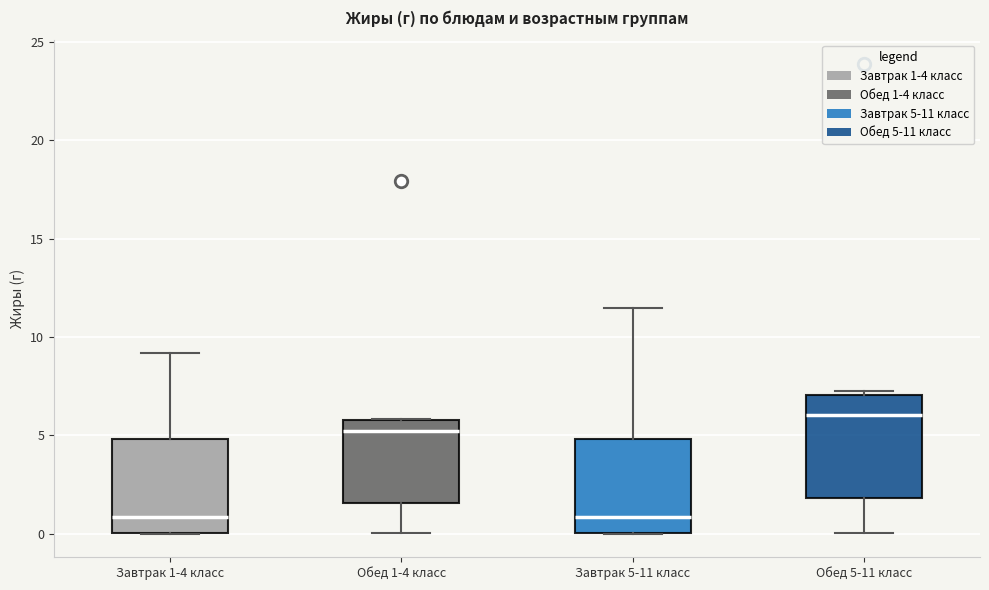

Where does the median line of the box for Завтрак 5-11 класс sit on the y-axis? The values are not printed on the chart, so give them approximately, as read against the axis.

1.0